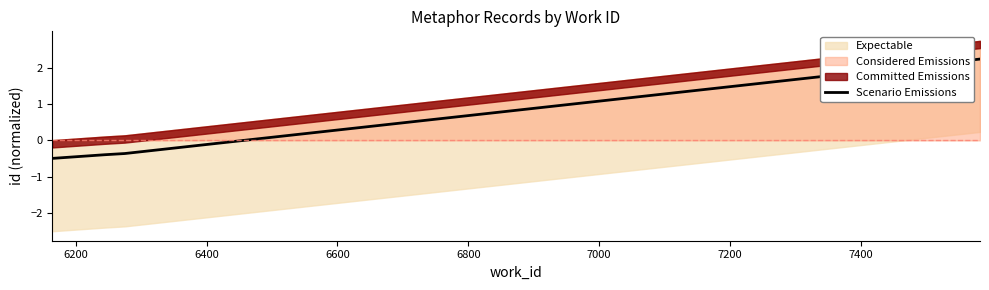

How many data points does each series have?

6